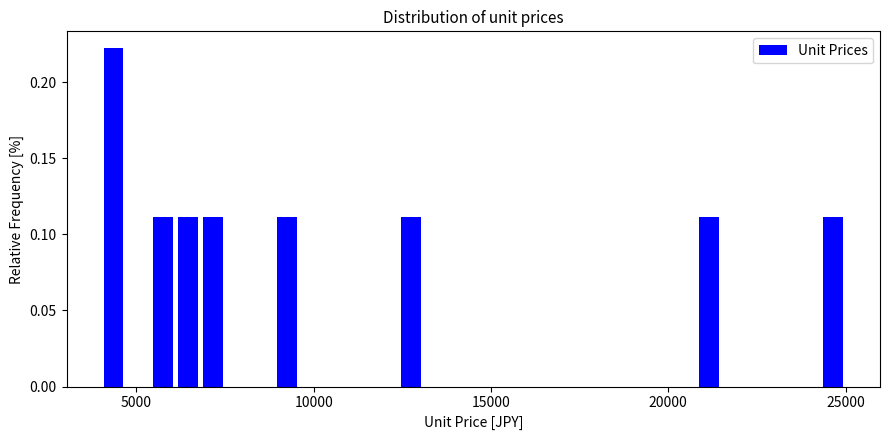

Around what value on the x-axis is the tallest bar? Give the approximate position of its centre, as read against the axis.

4500